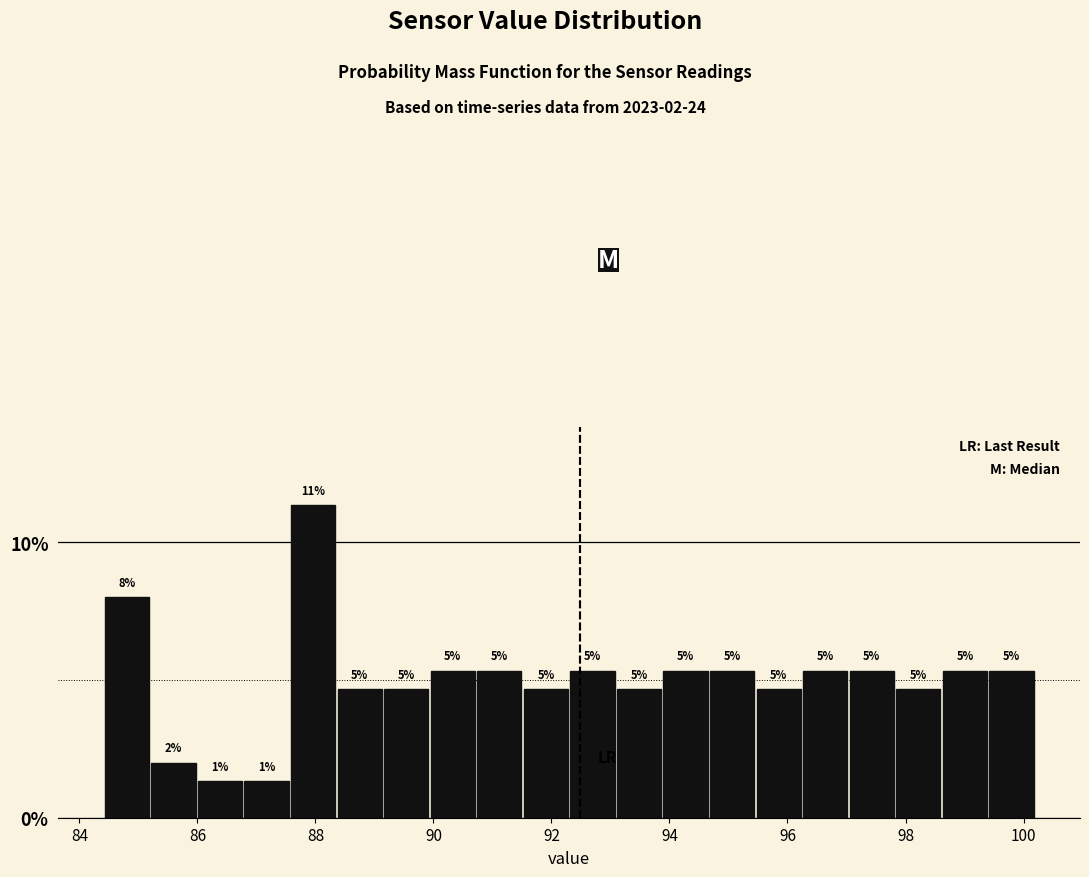

Around what value on the x-axis is the tallest bar? Give the approximate position of its centre, as read against the axis.

88.0